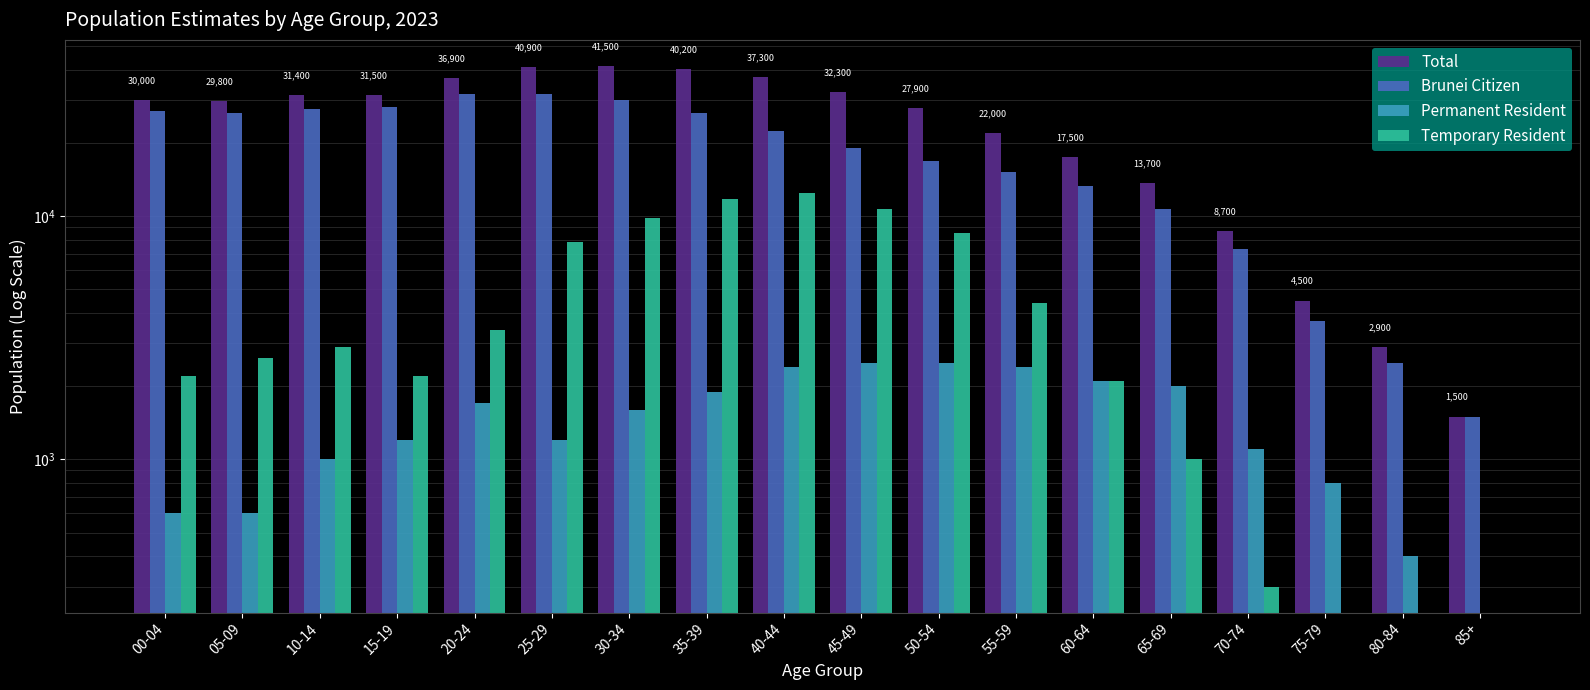

The value of Temporary Resident at 65-69 is 1598. True or false?

False